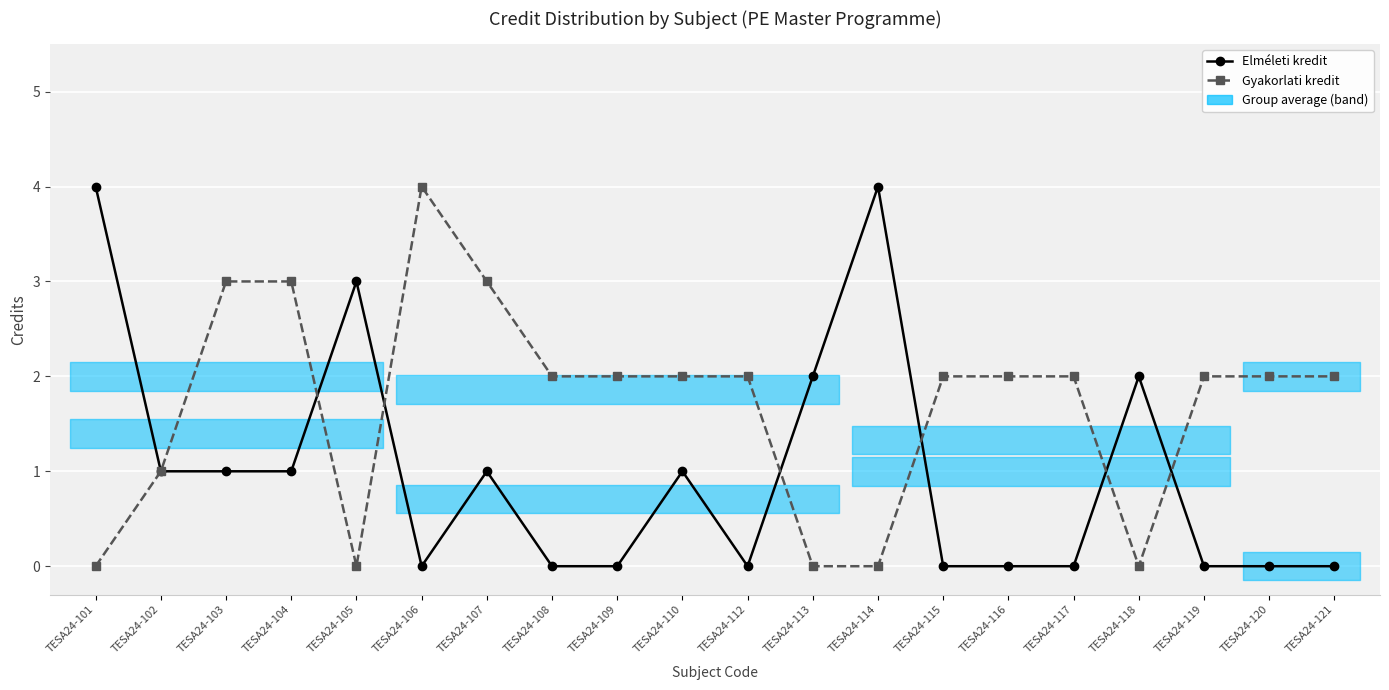

Reading left to right, extract all data points from this chart.

Elméleti kredit: 4	1	1	1	3	0	1	0	0	1	0	2	4	0	0	0	2	0	0	0
Gyakorlati kredit: 0	1	3	3	0	4	3	2	2	2	2	0	0	2	2	2	0	2	2	2